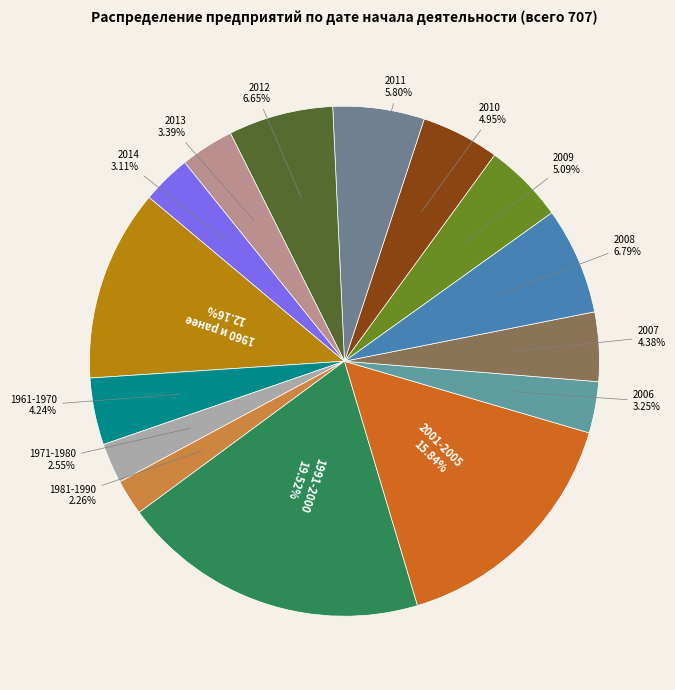

How many slices are in this pie chart?

15